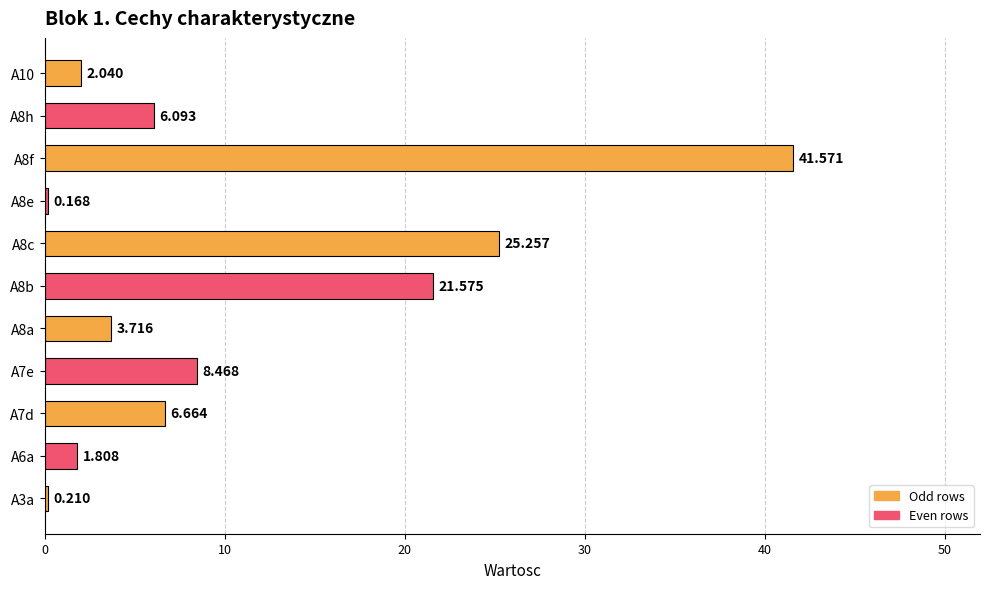

What is the difference between the second highest and second lowest values?

25.0